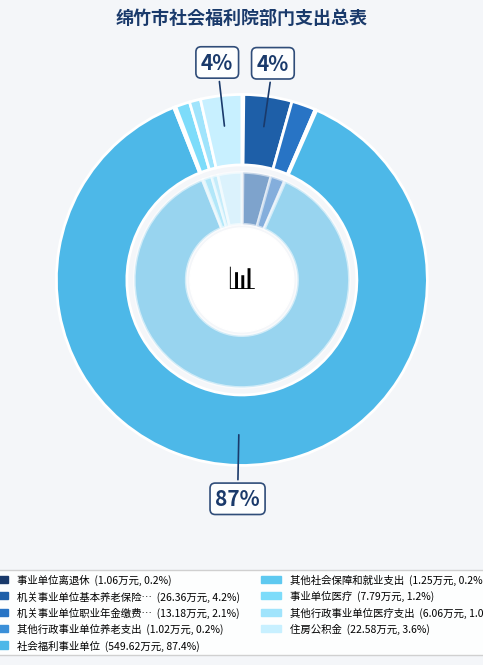

What is the largest slice in the pie chart?

社会福利事业单位